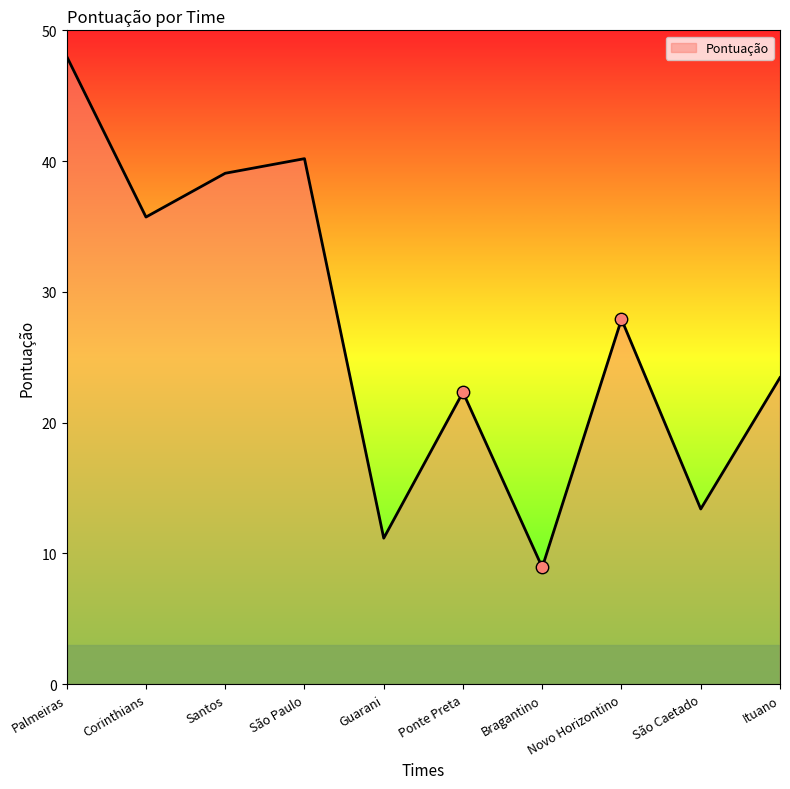

Which has a higher value, Guarani or Ituano?

Ituano